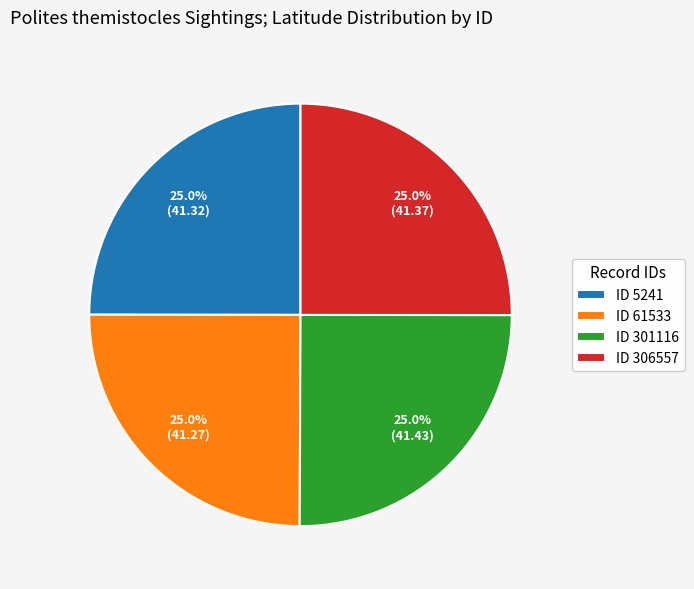

Is there a majority slice in this chart?

No